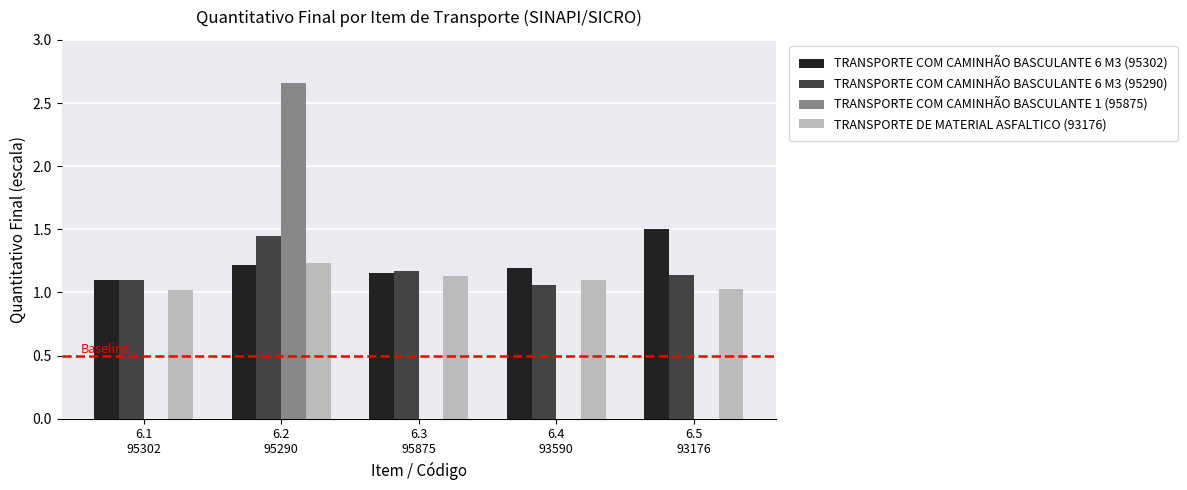

What is the total value across all series at 6.2
95290?

6.6